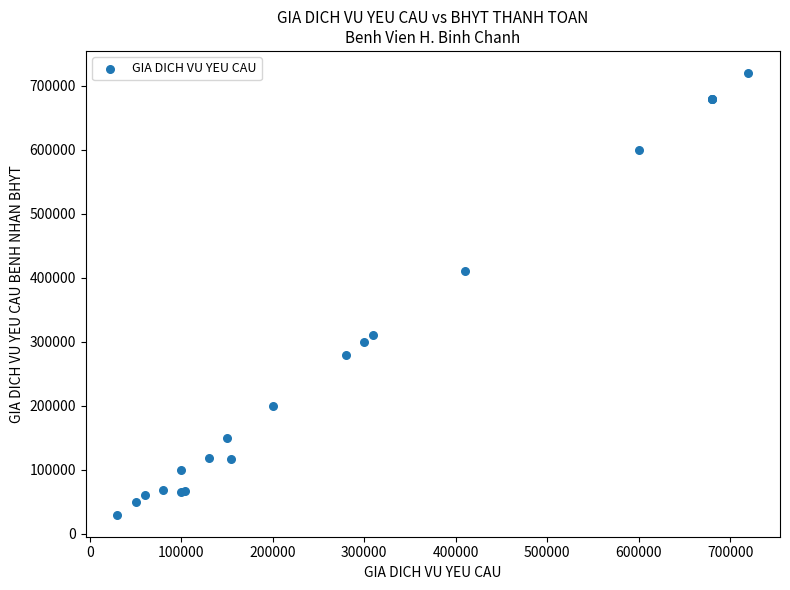

What Y value in the scatter plot is closest to 375000?

410000